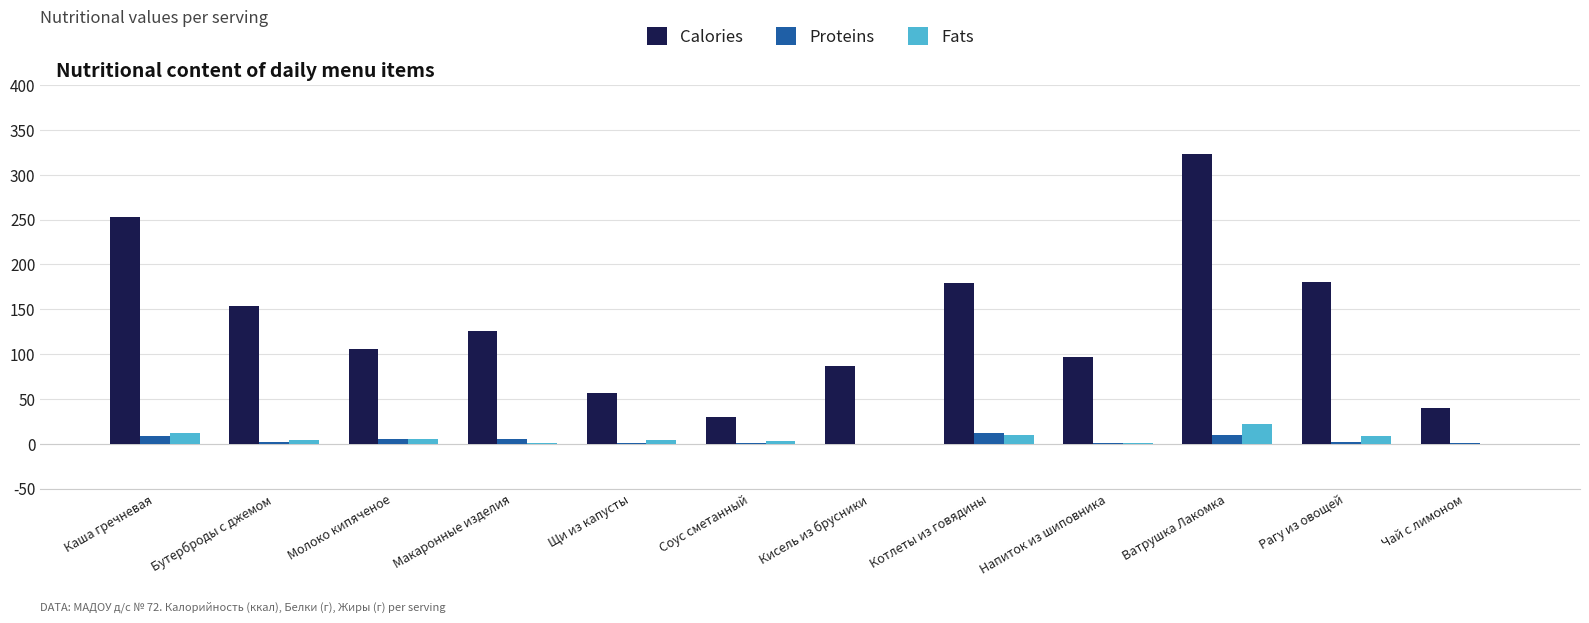

Which series changed the most between Каша гречневая and Молоко кипяченое?

Calories